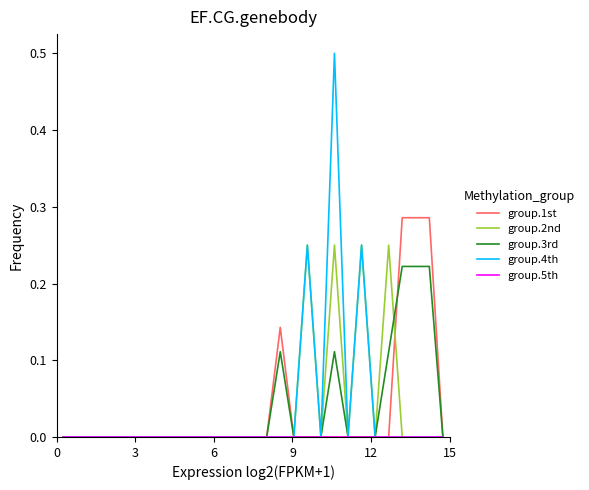

What is the maximum value for group.4th?

0.5